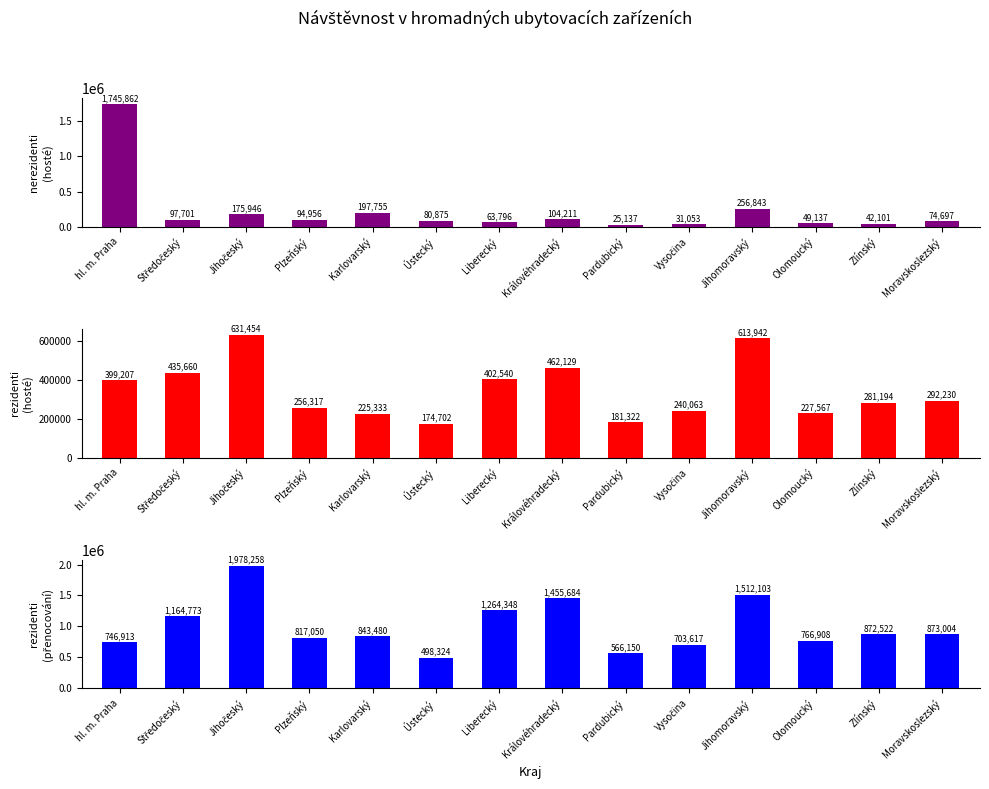

What are all the series names shown in the legend?

nerezidenti (hosté), rezidenti (hosté), rezidenti (přenocování)